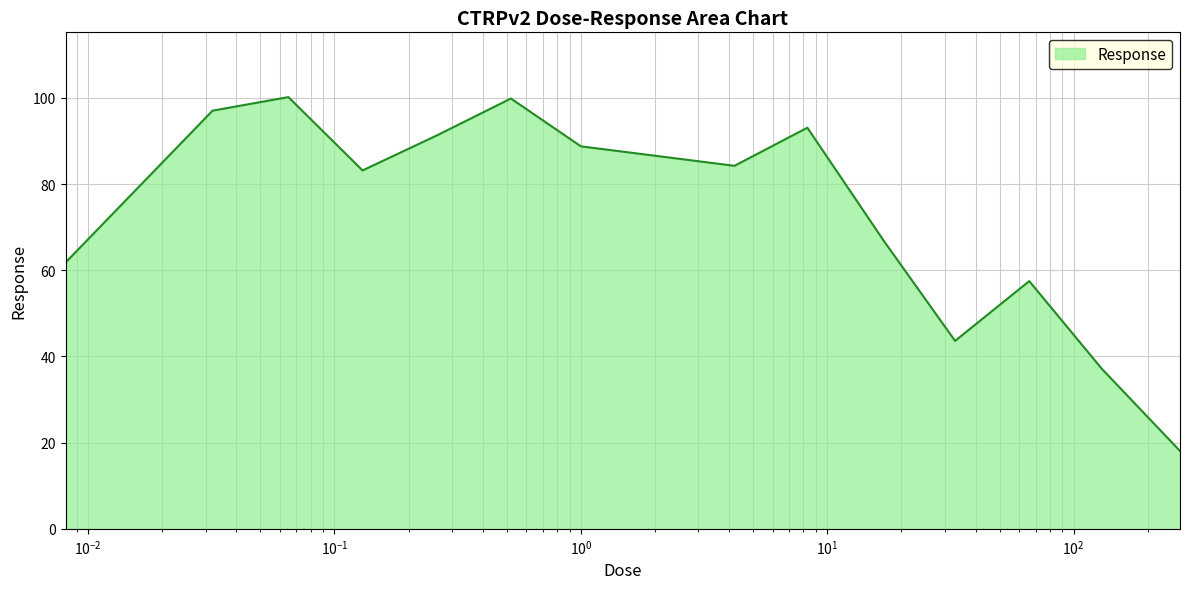

What is the difference between the maximum and minimum values?

82.1